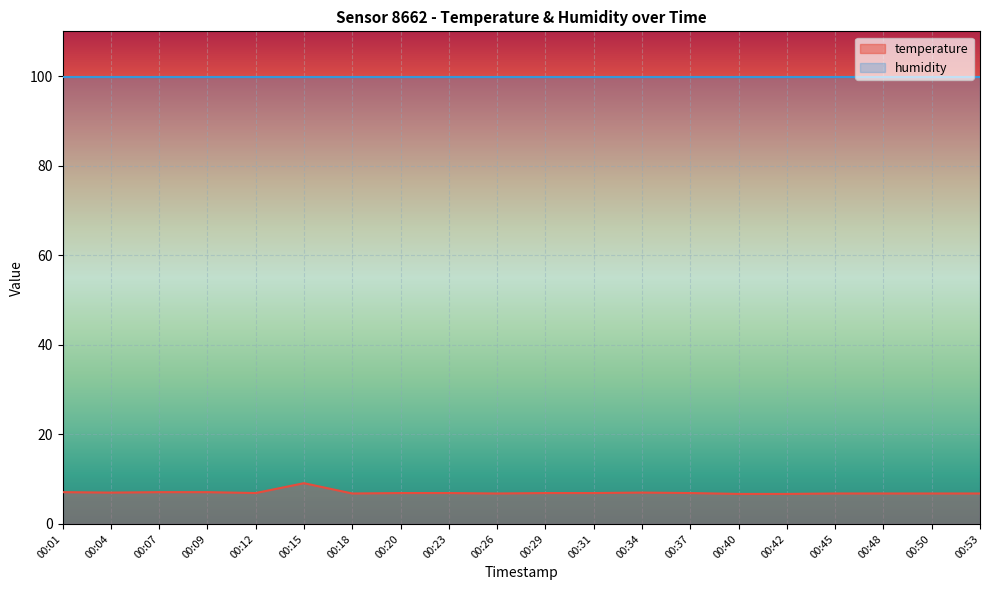

What is the greatest value displayed?

99.9